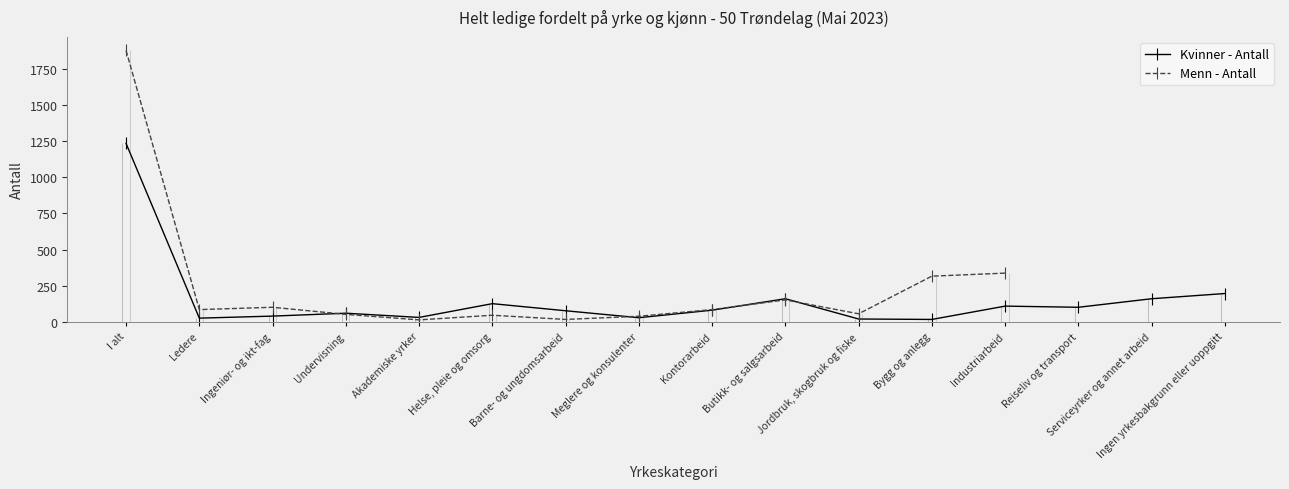

How many values in Menn - Antall are above zero?

13